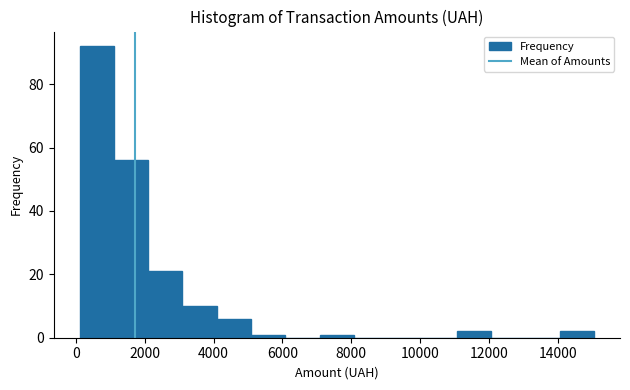

What is the height of the bar covering 4000 to 5000 on the x-axis? Neither the bar edges nor the heights are printed on the chart, so give them approximately, as read against the axes.

6